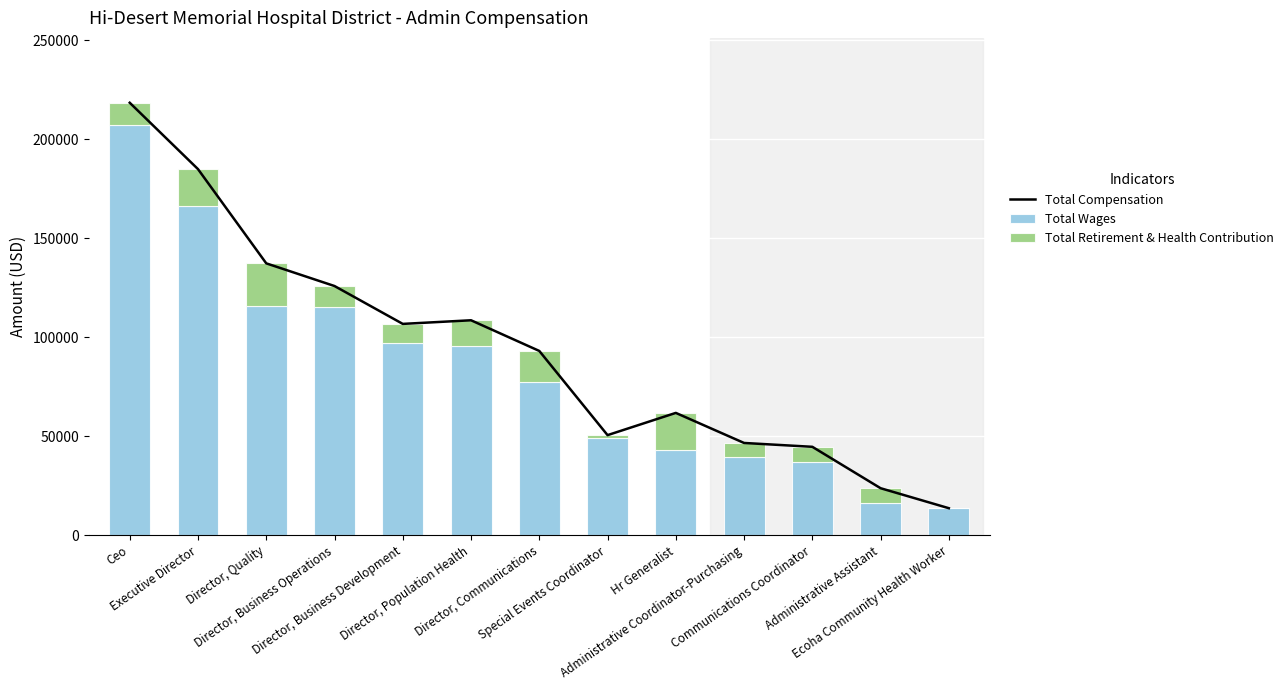

Read the Total Retirement & Health Contribution value at Director, Communications.

15812